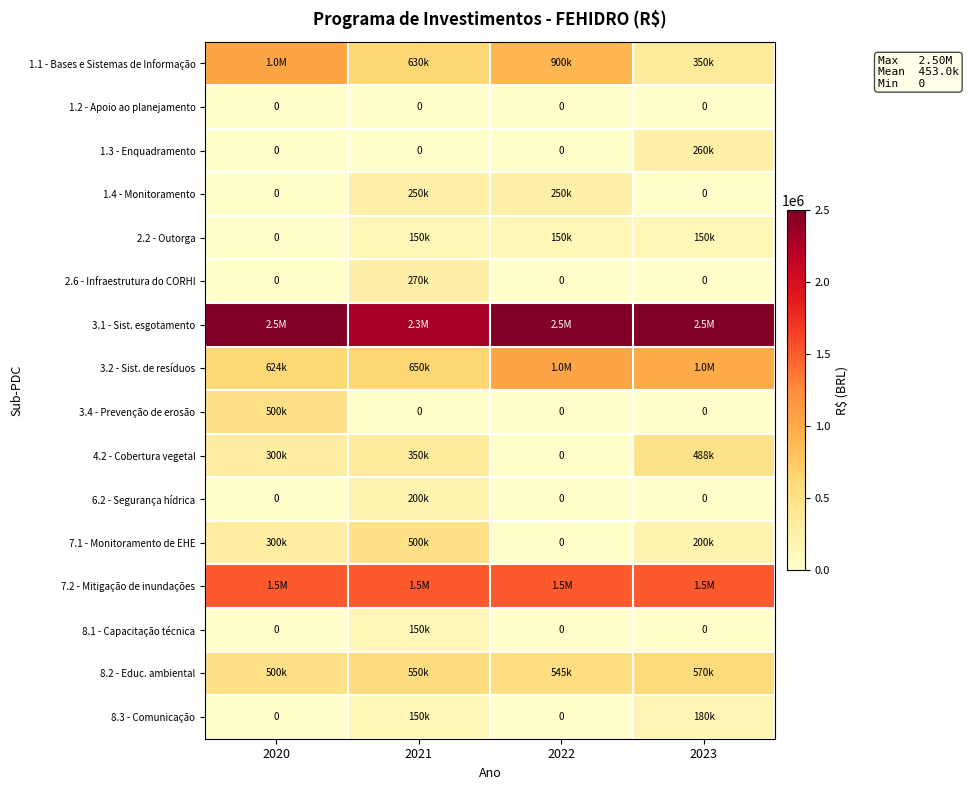

What is the difference between the maximum and minimum values in the 1.3 - Enquadramento series?

260000